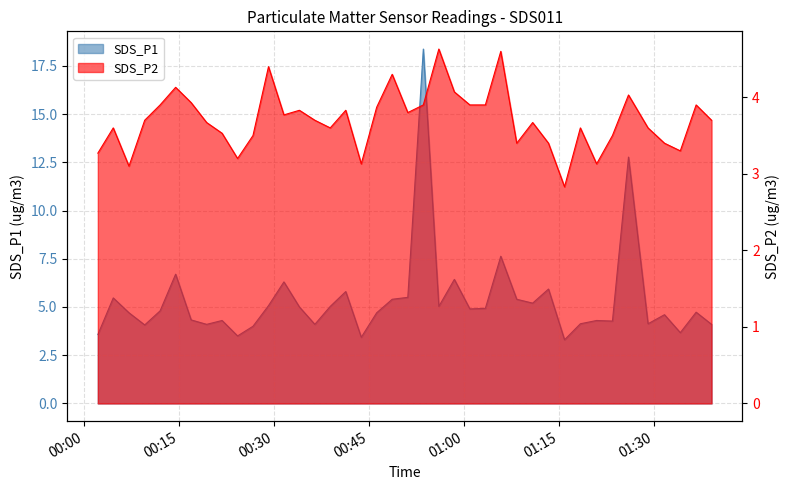

What is the greatest value displayed?

18.4